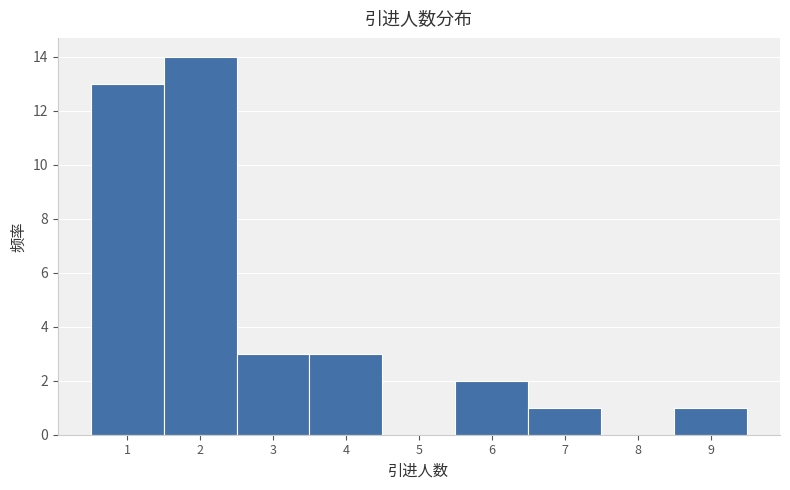

Reading left to right, list every bar in this chart as the range it spans on the x-axis followed by its height. The values are not printed on the chart, so give them approximately, as read against the axis.

0.5 to 1.5: 13
1.5 to 2.5: 14
2.5 to 3.5: 3
3.5 to 4.5: 3
4.5 to 5.5: 0
5.5 to 6.5: 2
6.5 to 7.5: 1
7.5 to 8.5: 0
8.5 to 9.5: 1